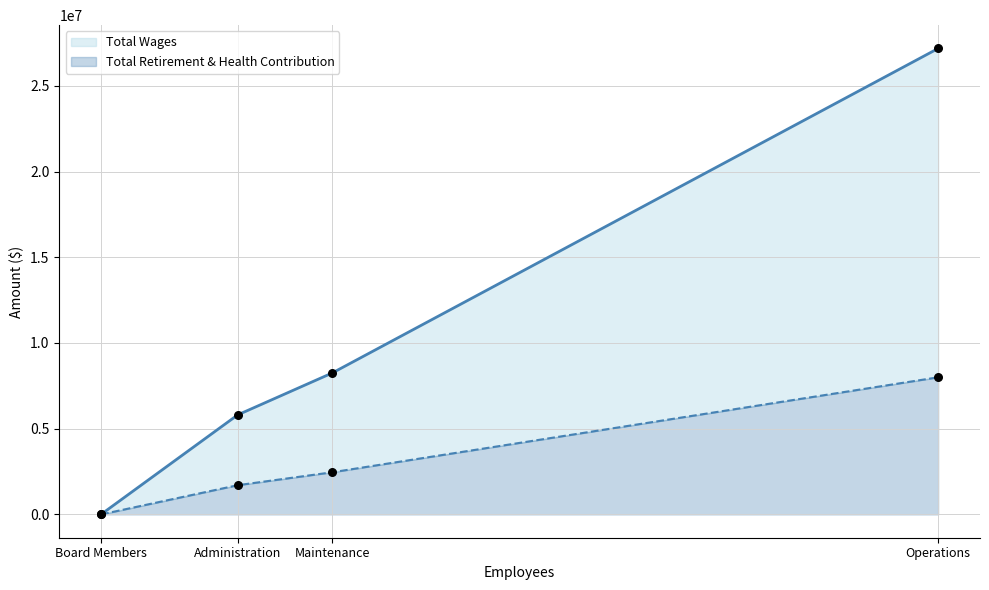

Which series reaches the maximum Y coordinate?

Total Wages